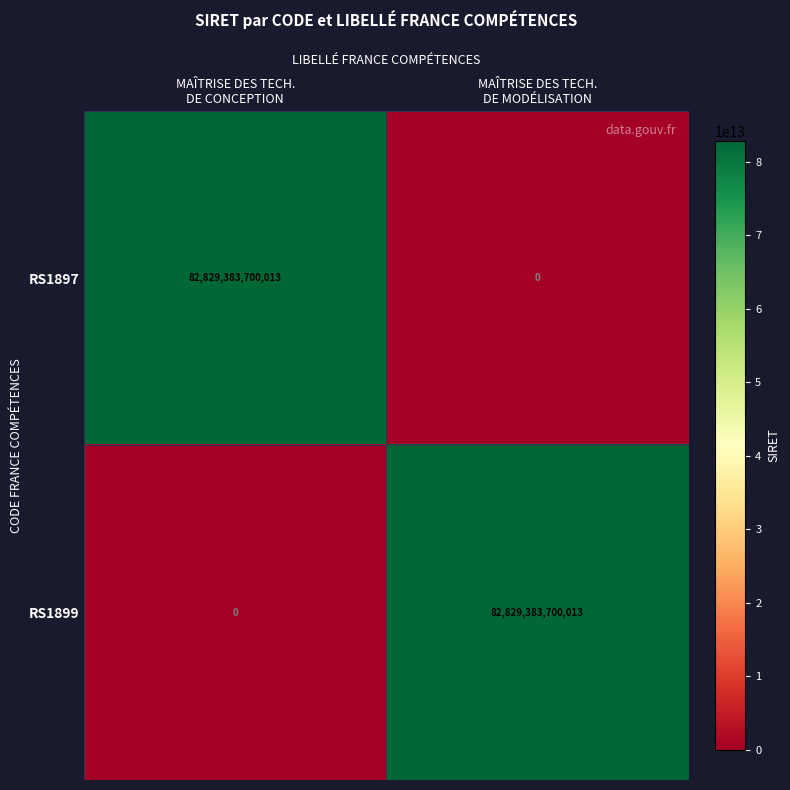

What is the difference between the maximum and minimum values in the RS1899 series?

82829383700013